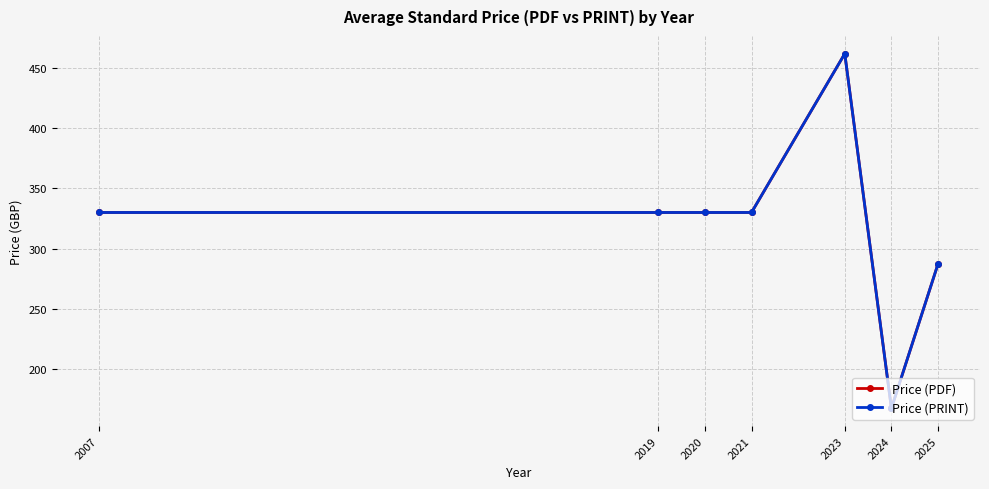

What is the difference between the Price (PRINT) values at 2024 and 2025?

120.1